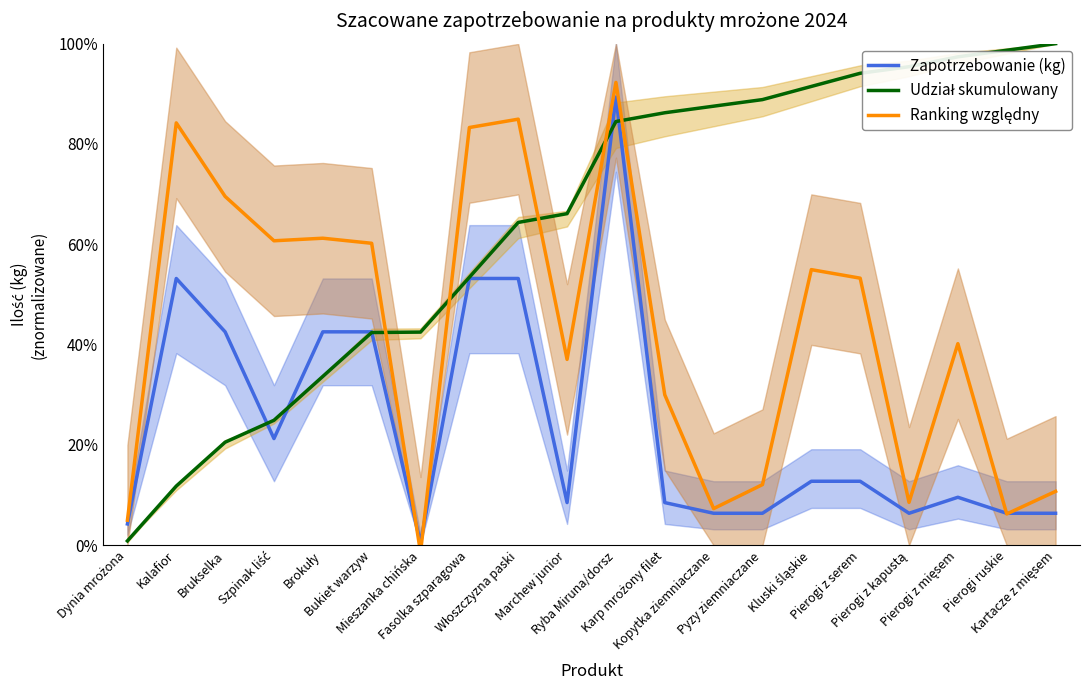

Which series changed the most between Szpinak liść and Brokuły?

Zapotrzebowanie (kg)